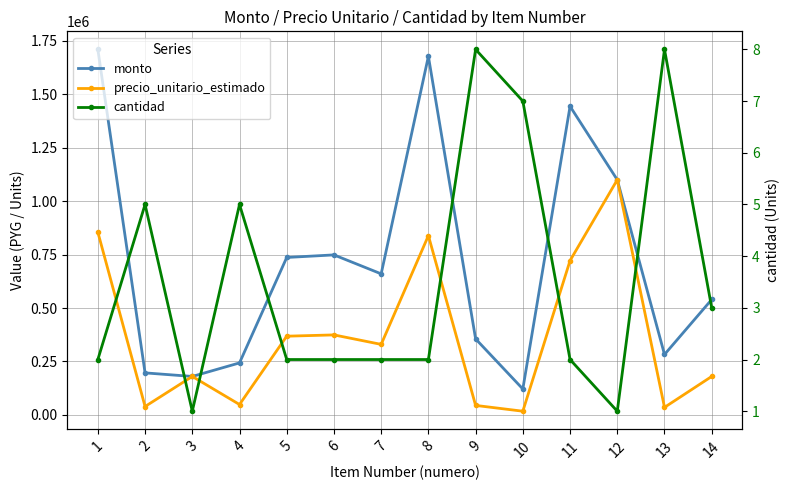

Reading right to left, what are all the values shown in this chart?

monto: 540000	282664	1100000	1443810	121331	355624	1677648	660000	748666	736666	243335	180000	196665	1710000
precio_unitario_estimado: 180000	35333	1100000	721905	17333	44453	838824	330000	374333	368333	48667	180000	39333	855000
cantidad: 3	8	1	2	7	8	2	2	2	2	5	1	5	2